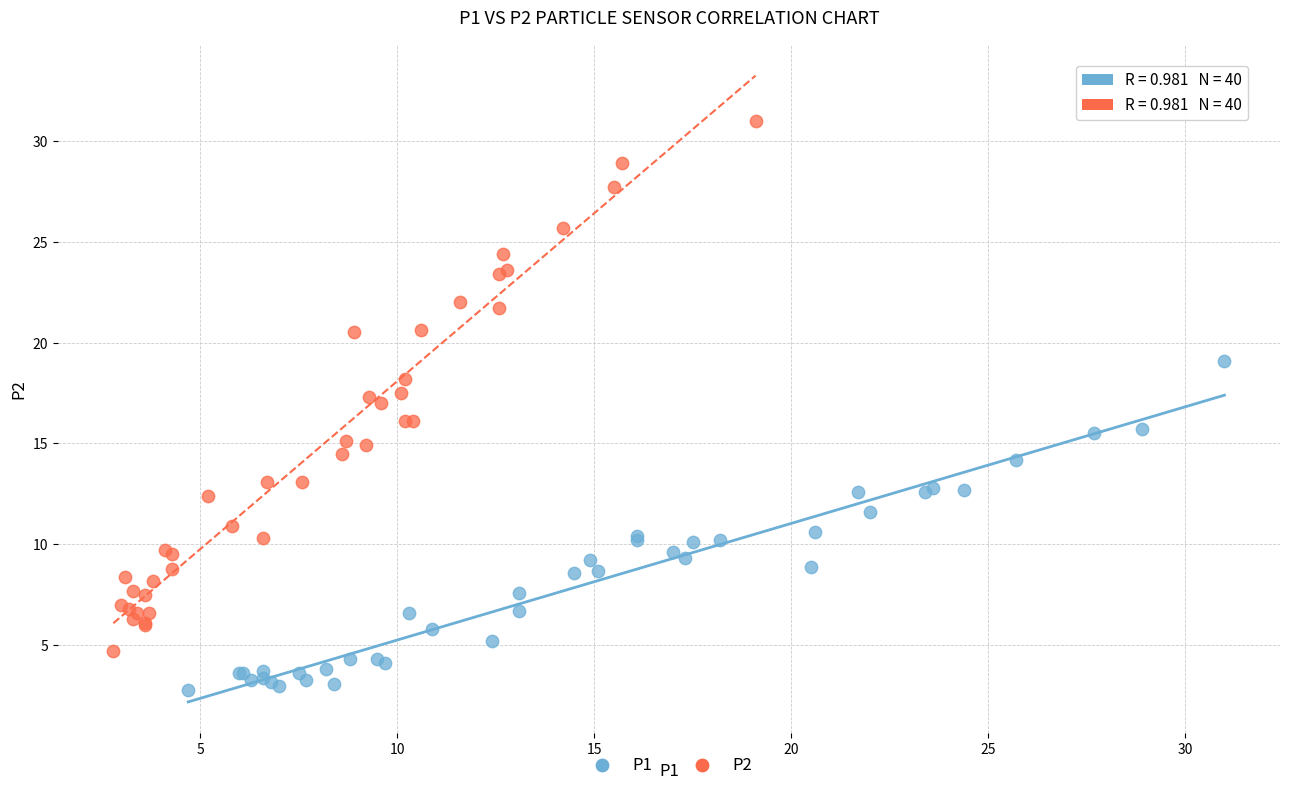

Which series reaches the minimum Y coordinate?

P1